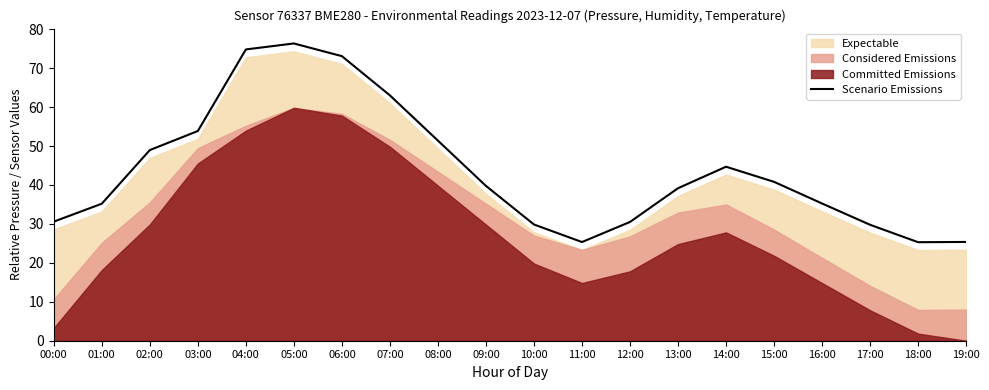

The chart shows a value of 16.1 at 17:00. True or false?

False